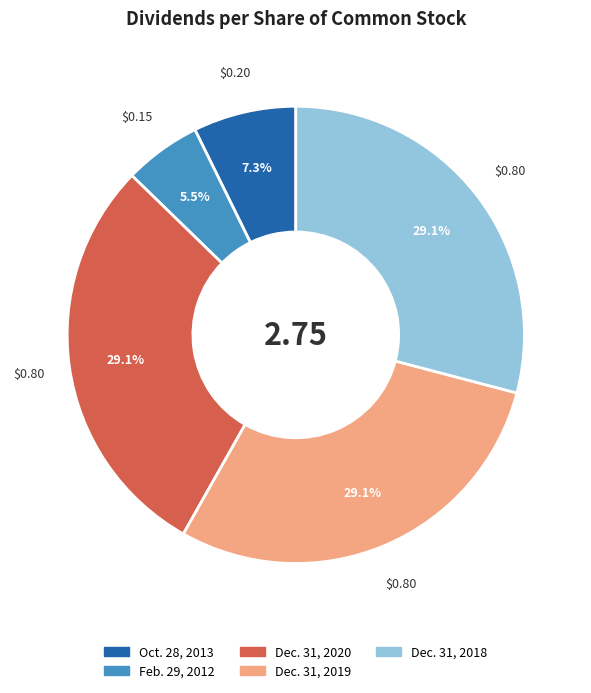

To the nearest percent, what is the combined percentage of Dec. 31, 2020 and Dec. 31, 2019?

58%